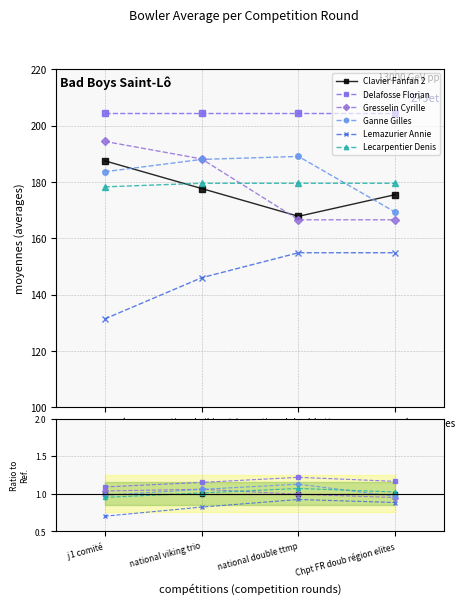

Where is Clavier Fanfan 2 nearest to the value 1?

j 1 comité